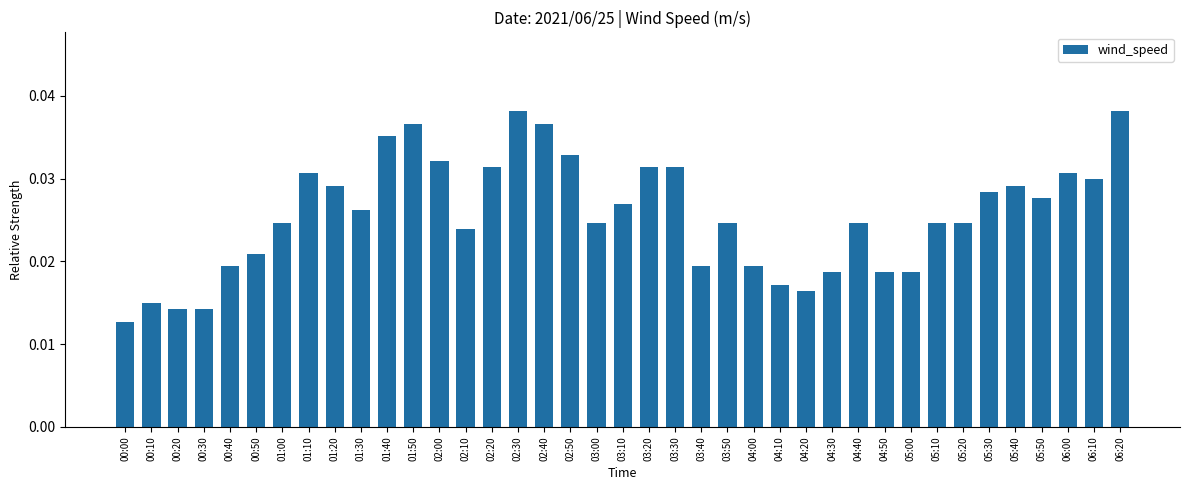

Between 04:20 and 01:10, which is larger?

01:10